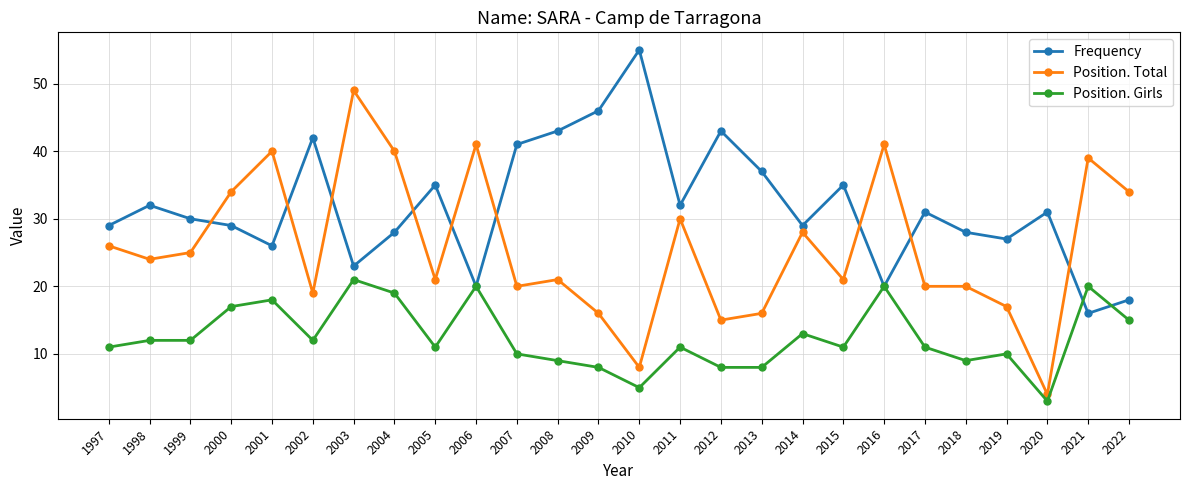

After their last crossing, which series has the higher values: Frequency or Position. Girls?

Frequency